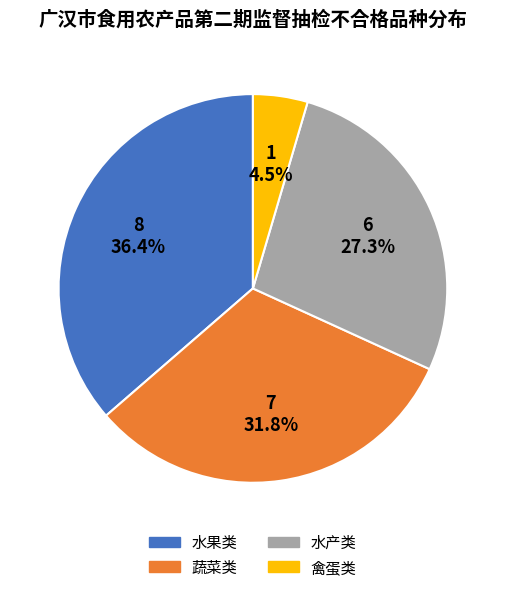

Between 水果类 and 蔬菜类, which is larger?

水果类